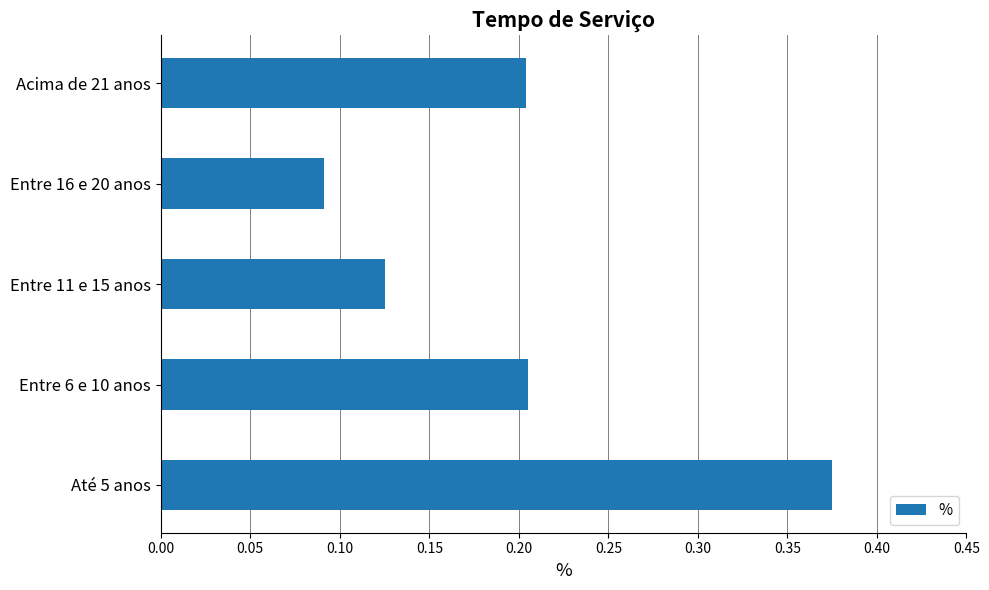

Count the values in the range 0 to 1.

5